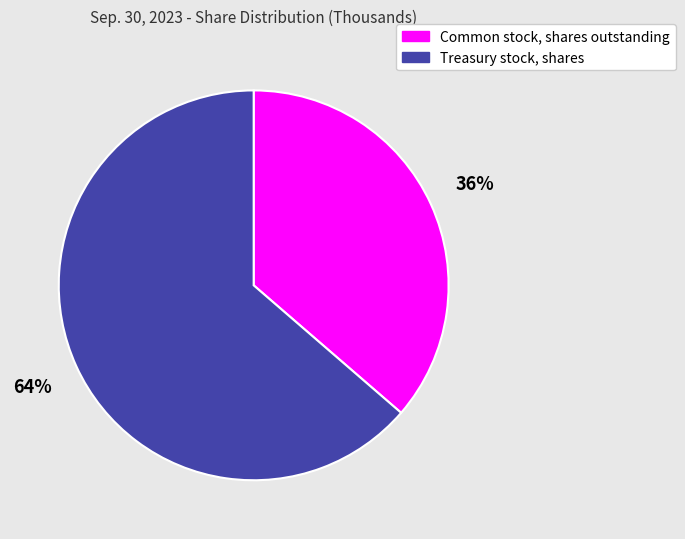

Which slice is the smallest?

Common stock, shares outstanding